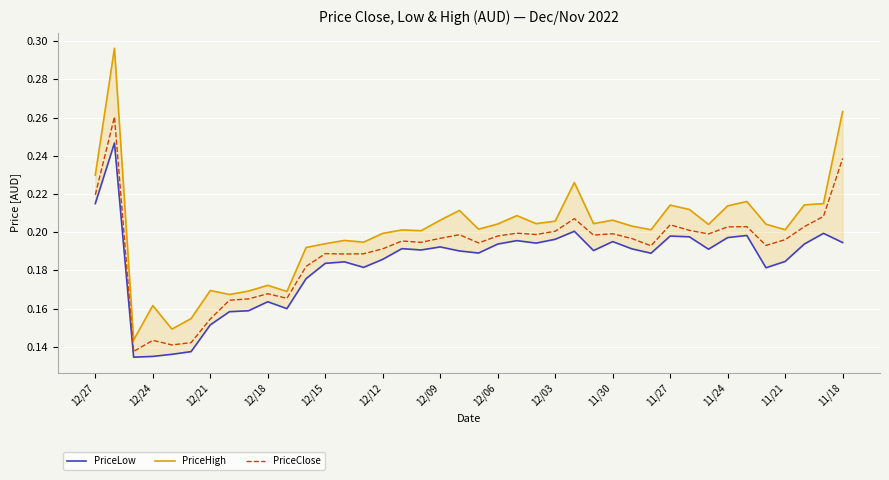

The value of PriceClose at 11/27 is 0.3. True or false?

False